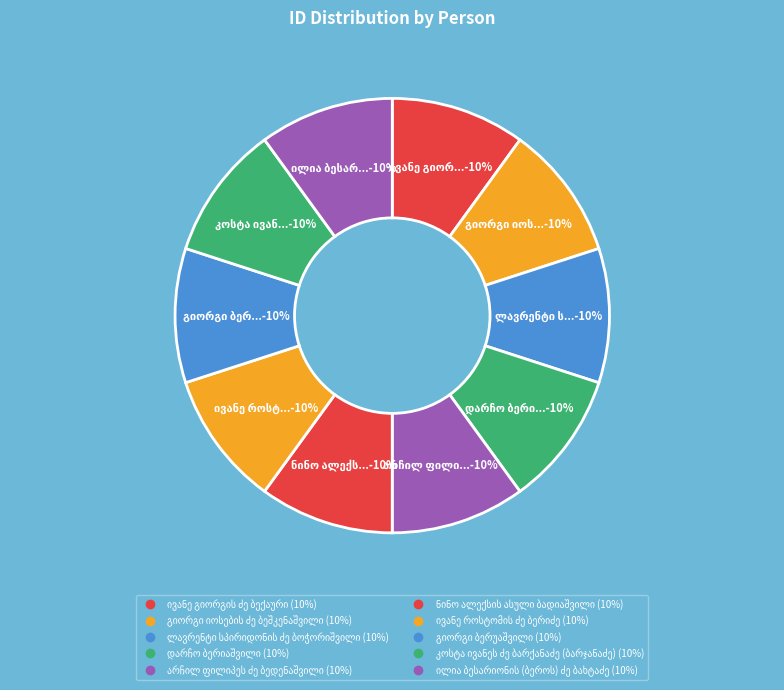

The ნინო ალექსის ასული ბადიაშვილი slice represents 10% of the pie. True or false?

True